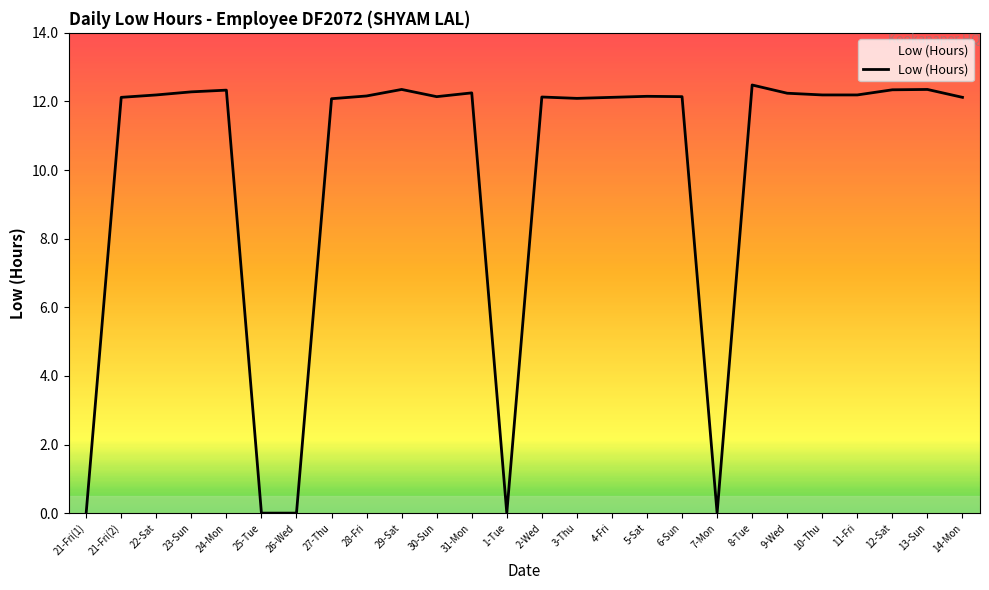

The value at 30-Sun is 12.1. True or false?

True